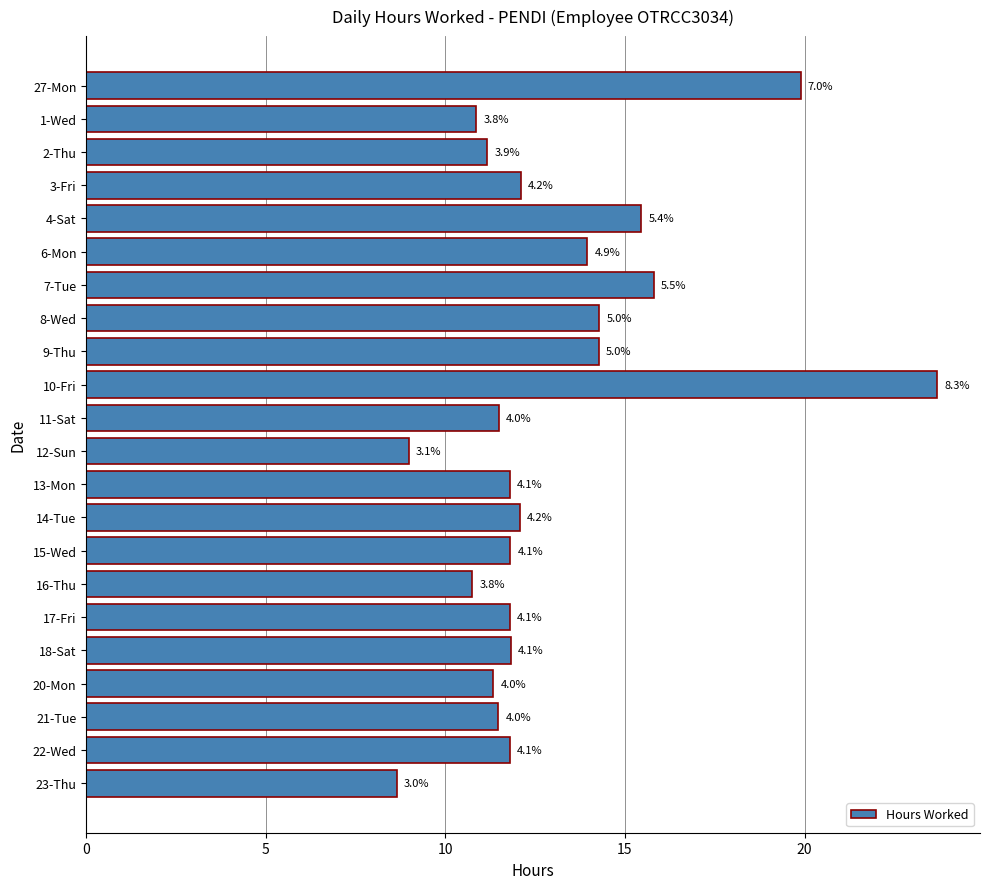

Does the chart contain any negative values?

No